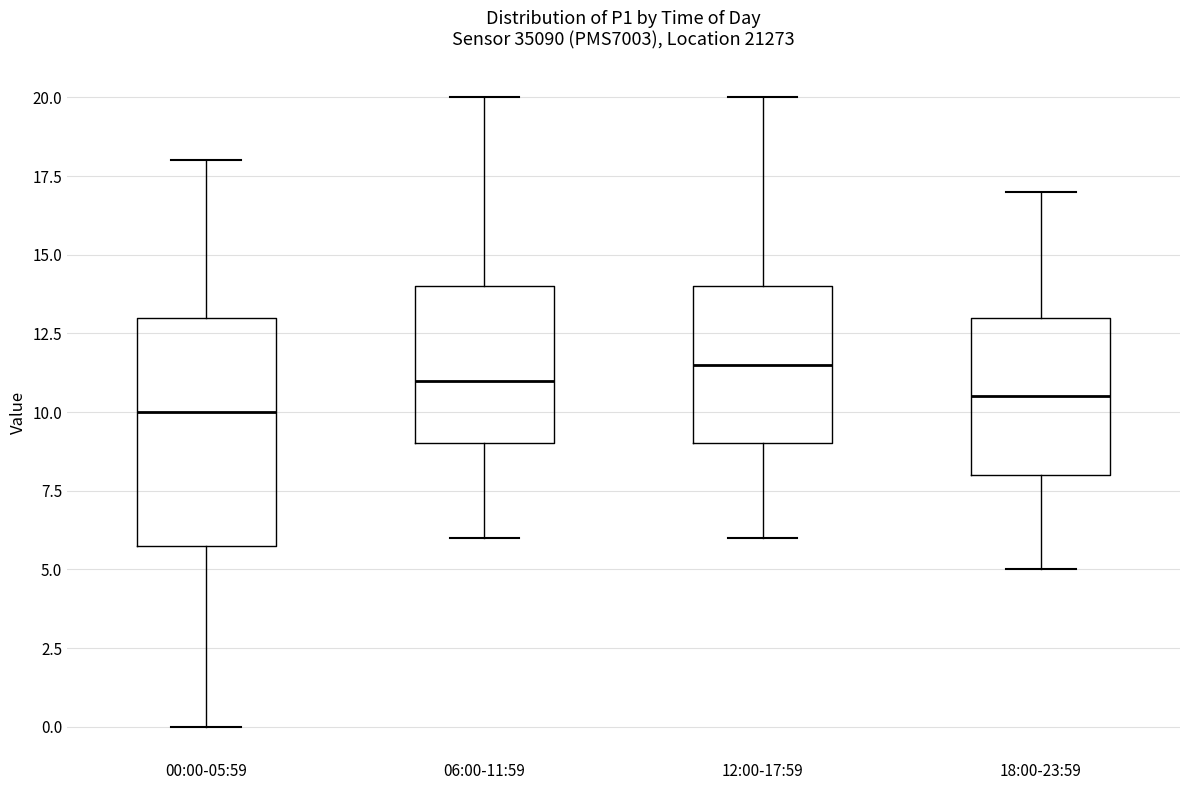

Reading left to right, transcribe this box plot: for each box, give where its median line is, the range the box spans, and where its two whiskers end, as read against the y-axis. The values are not printed on the chart, so give them approximately, as read against the axis.

00:00-05:59: median 10.0, box 6.0 to 13.0, whiskers 0.0 to 18.0
06:00-11:59: median 11.0, box 9.0 to 14.0, whiskers 6.0 to 20.0
12:00-17:59: median 11.5, box 9.0 to 14.0, whiskers 6.0 to 20.0
18:00-23:59: median 10.5, box 8.0 to 13.0, whiskers 5.0 to 17.0